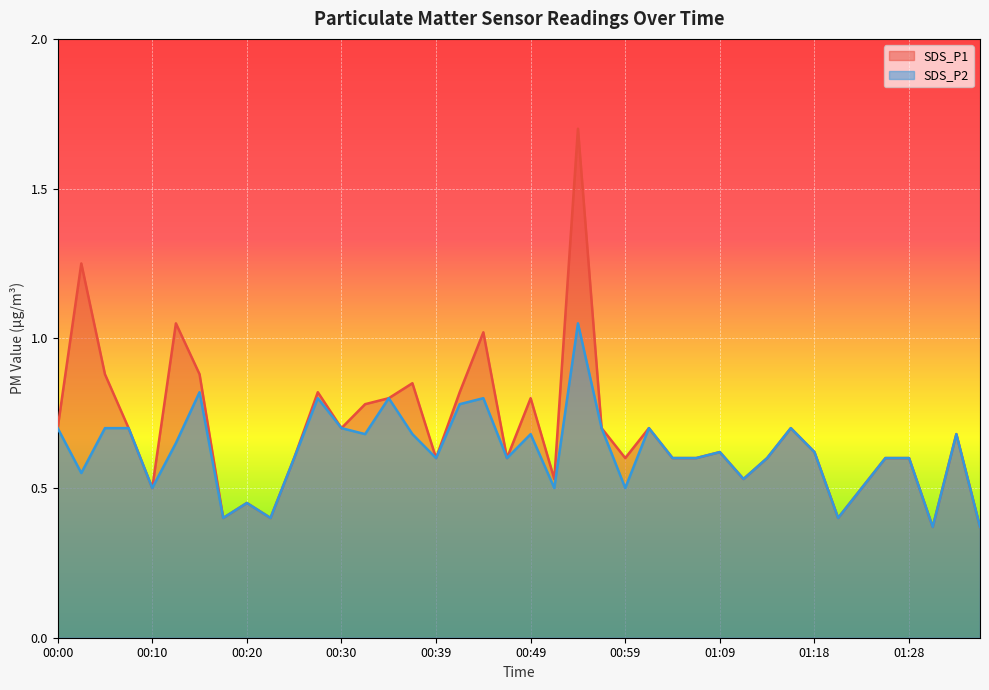

What is the label of the 3rd point from the right?

01:31